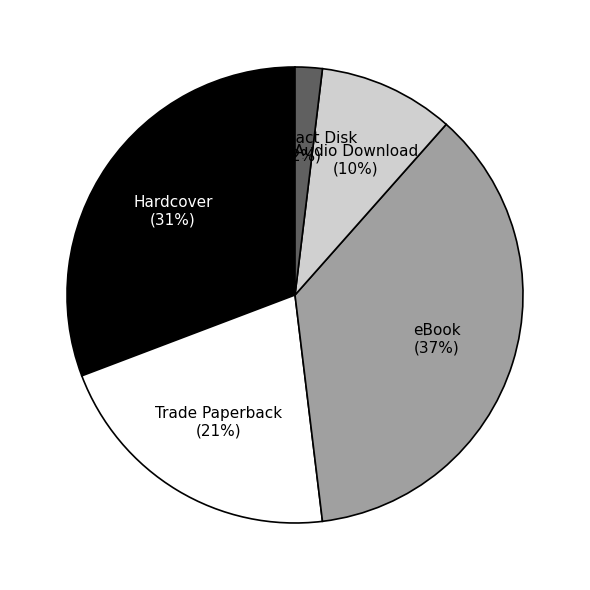

Rank the categories by value from lowest to highest.

Compact Disk, Audio Download, Trade Paperback, Hardcover, eBook